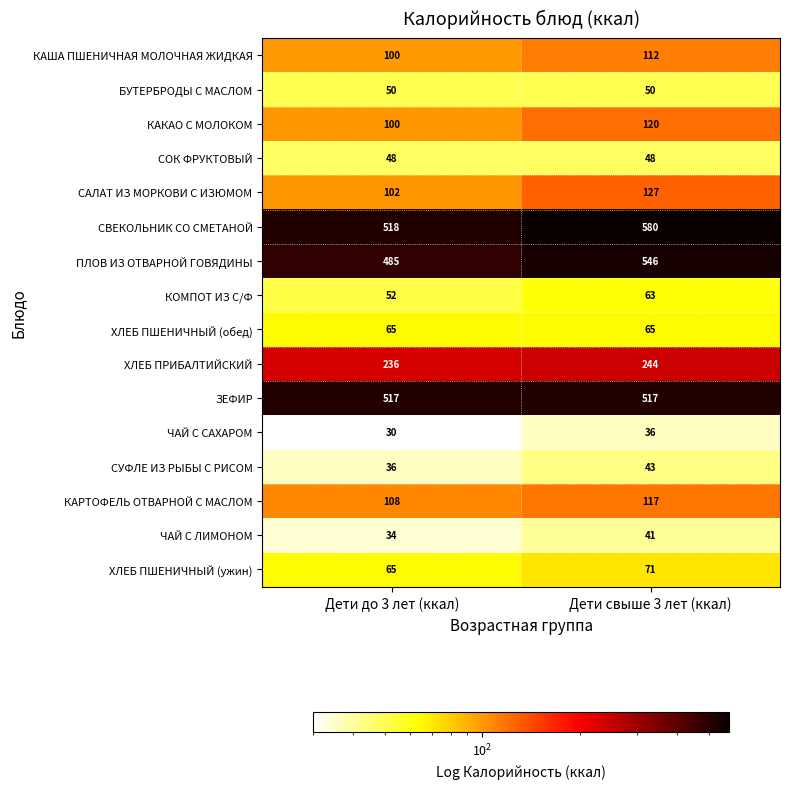

What is the difference between the ЧАЙ С ЛИМОНОМ values at Дети до 3 лет (ккал) and Дети свыше 3 лет (ккал)?

7